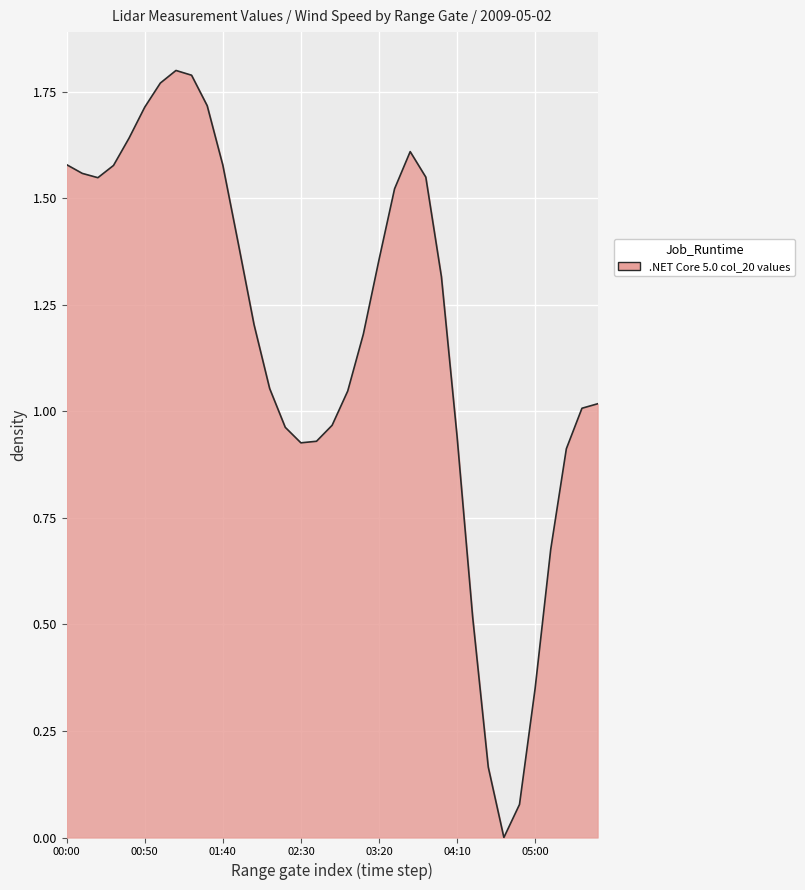

How many lines are shown in the chart?

1